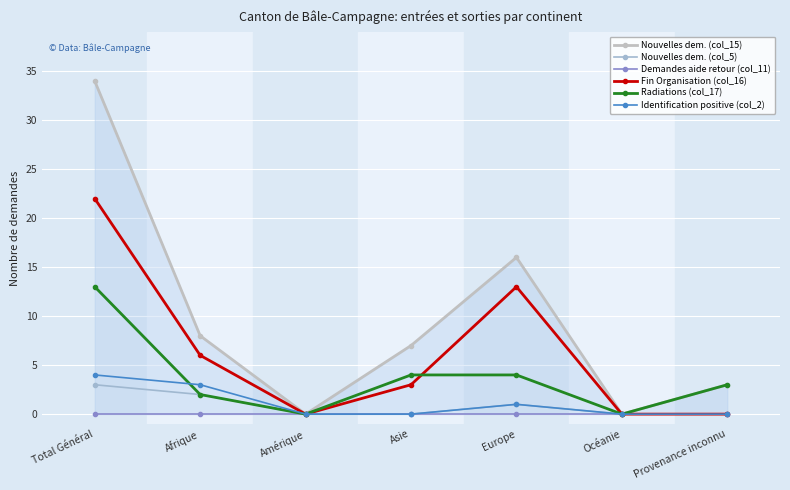

True or false: Radiations (col_17) has more than 1 interior local peaks.

False